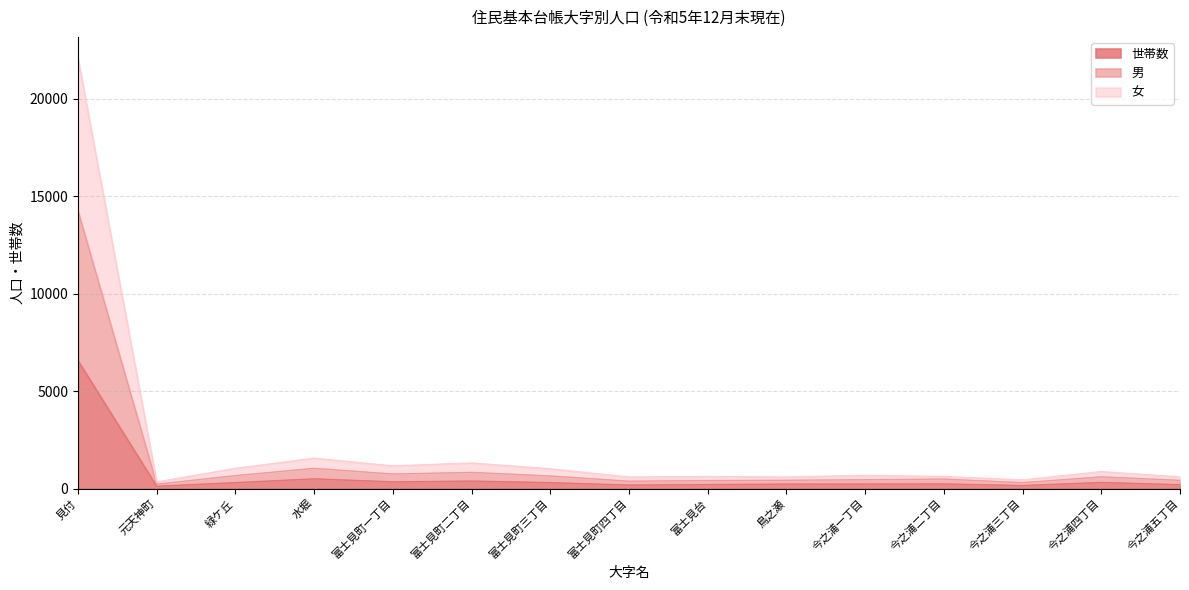

What is the difference between the maximum and minimum values in the 女 series?

21747